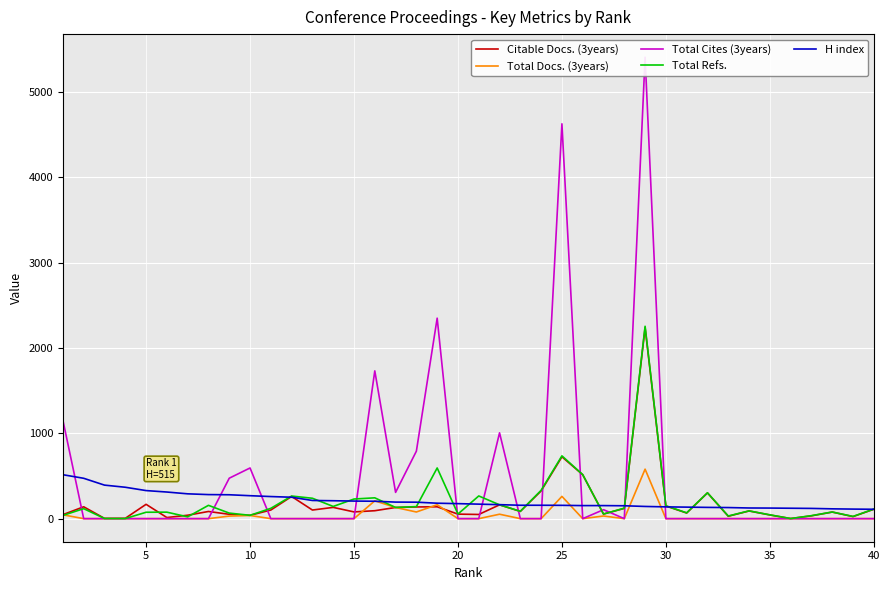

What is the maximum value for H index?

515